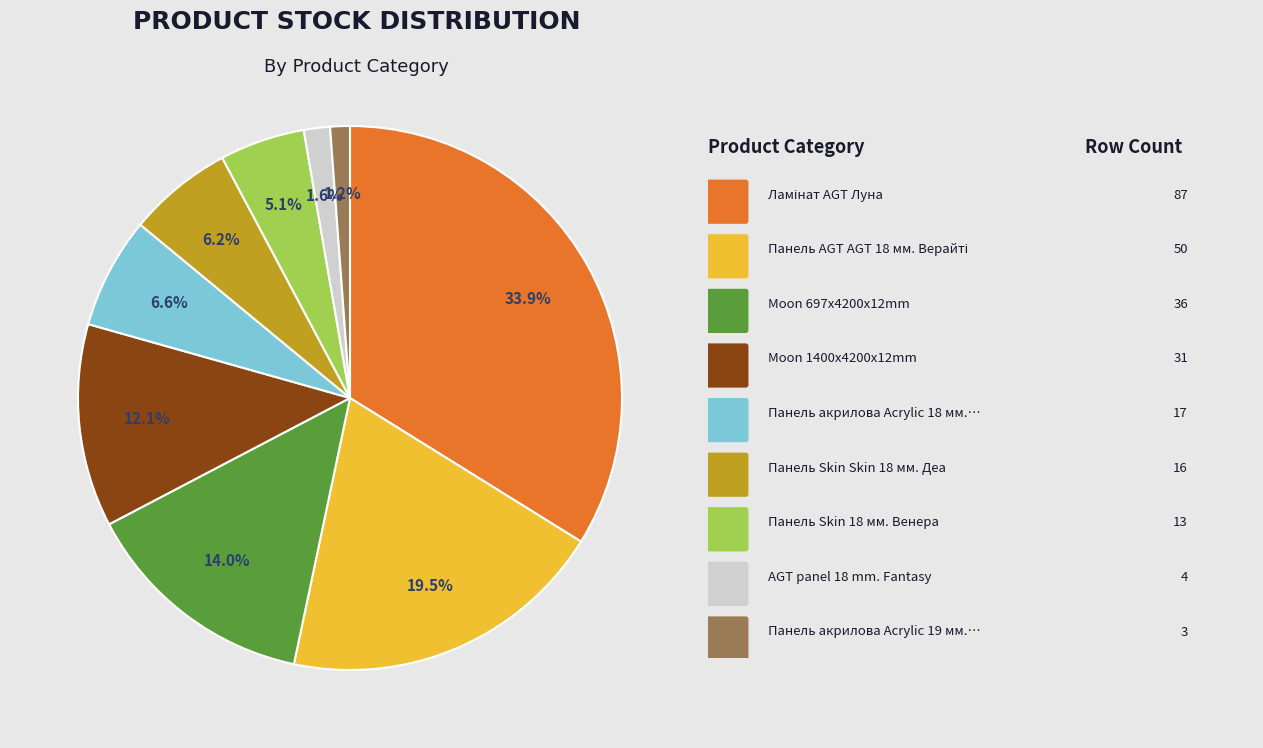

Count the number of slices in the pie.

9